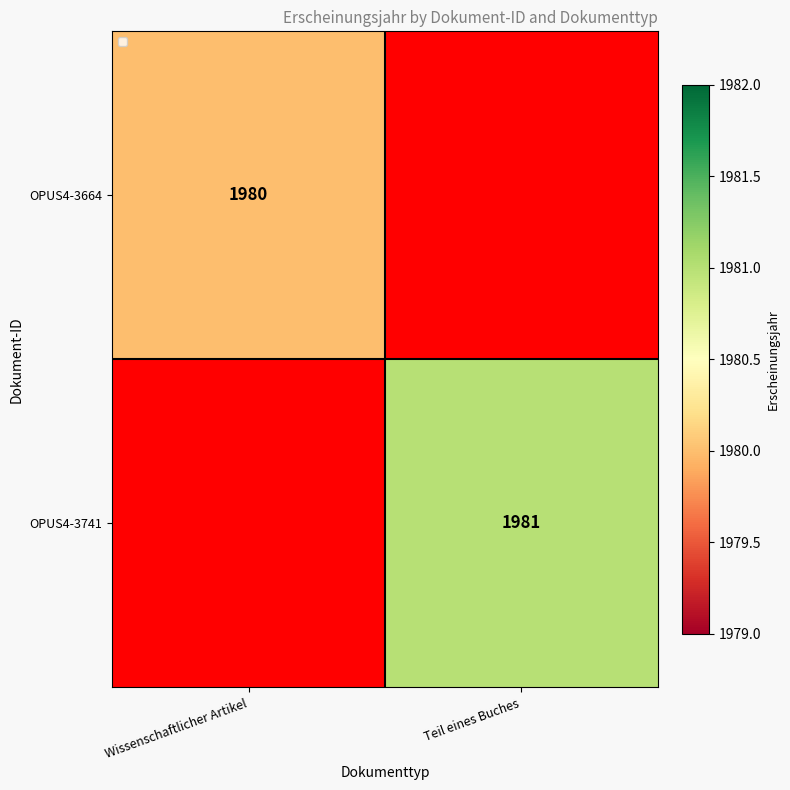

Is it true that OPUS4-3741 equals 1981 at Teil eines Buches?

True